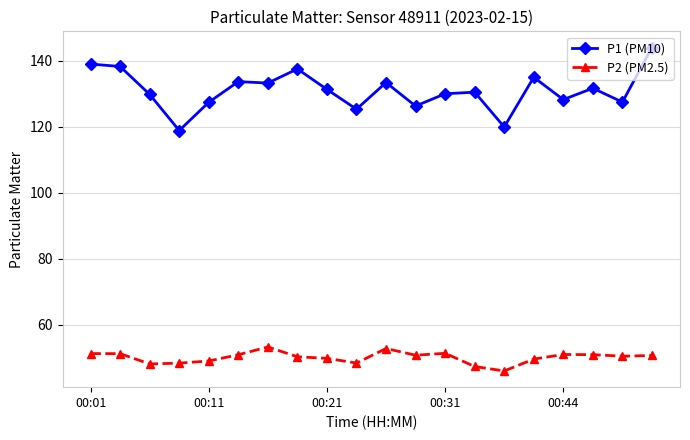

What is the greatest value displayed?

144.0